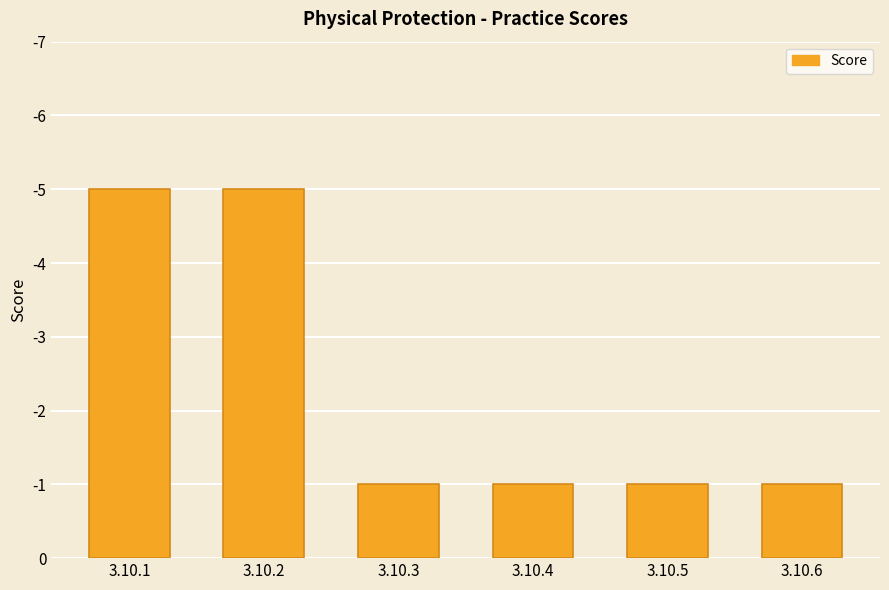

Does the chart contain any negative values?

No